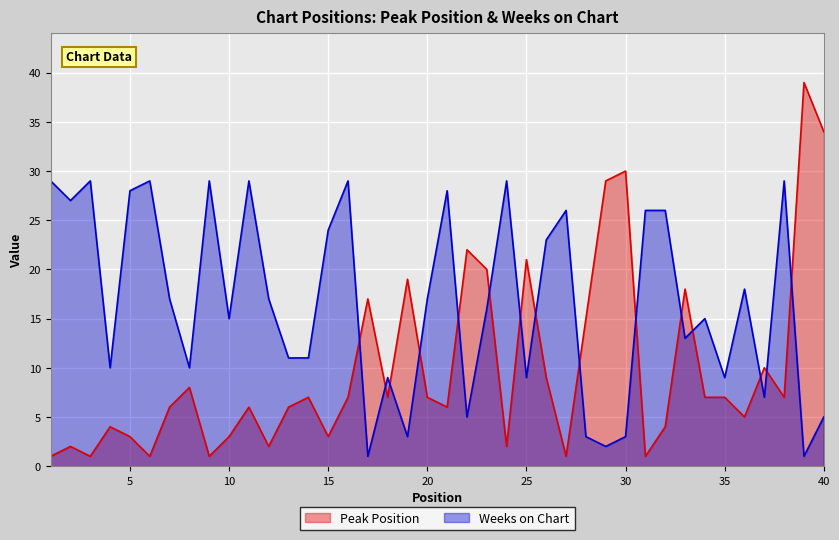

What is the sum of all Weeks on Chart values?

667